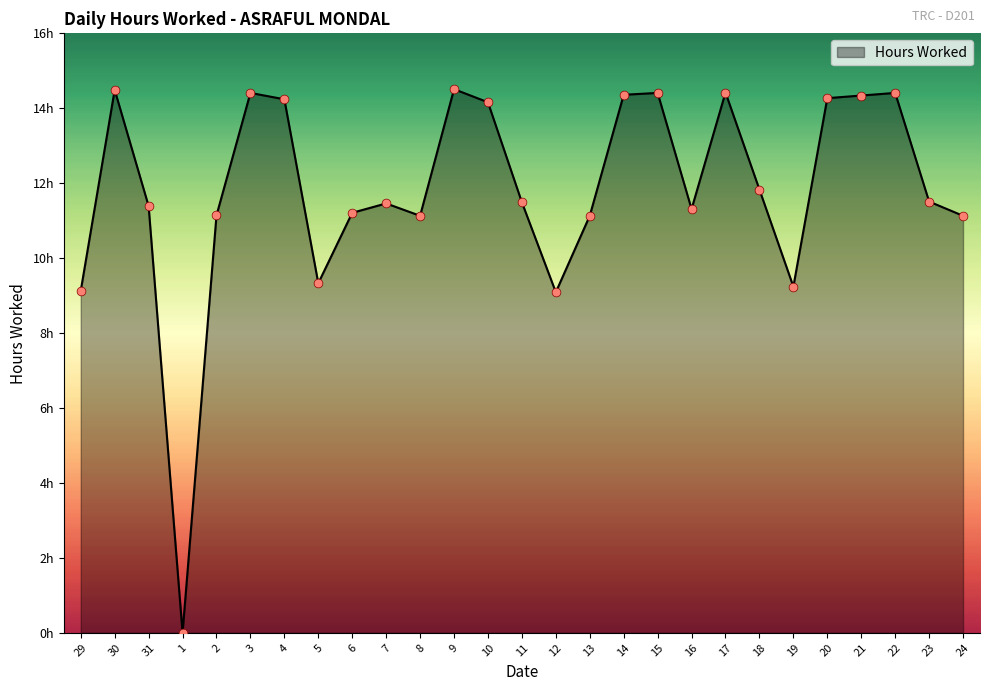

What is the change in value from 1 to 19?

+9.2